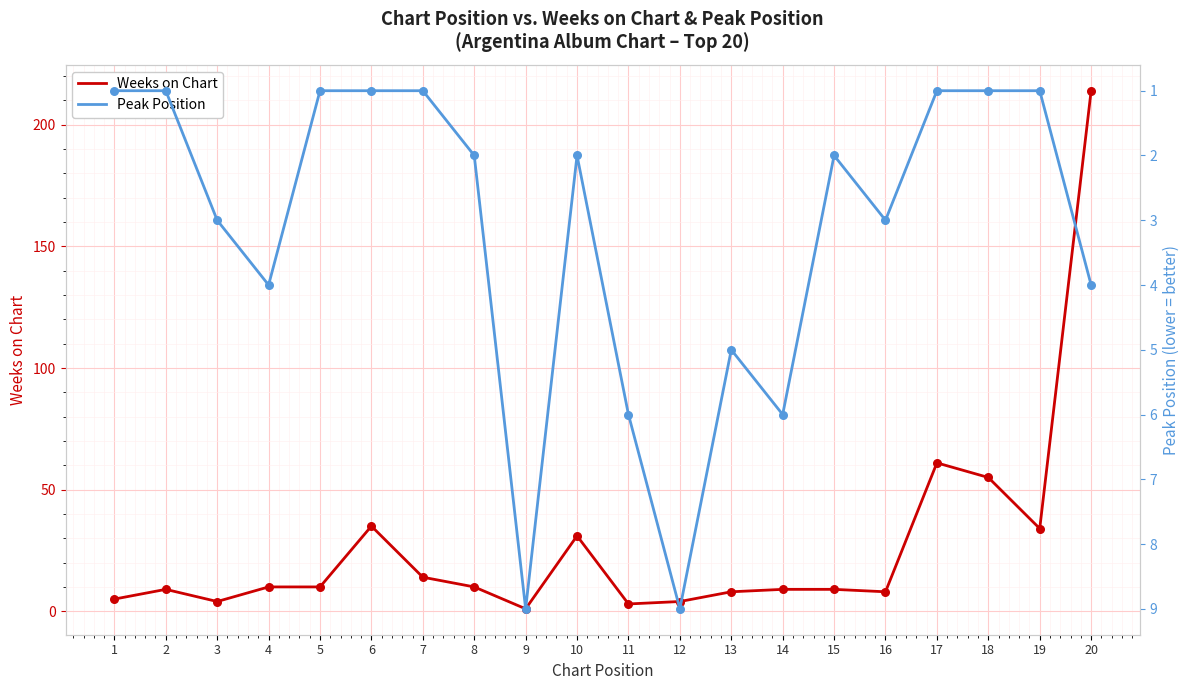

What is the total value across all series at 10?

33